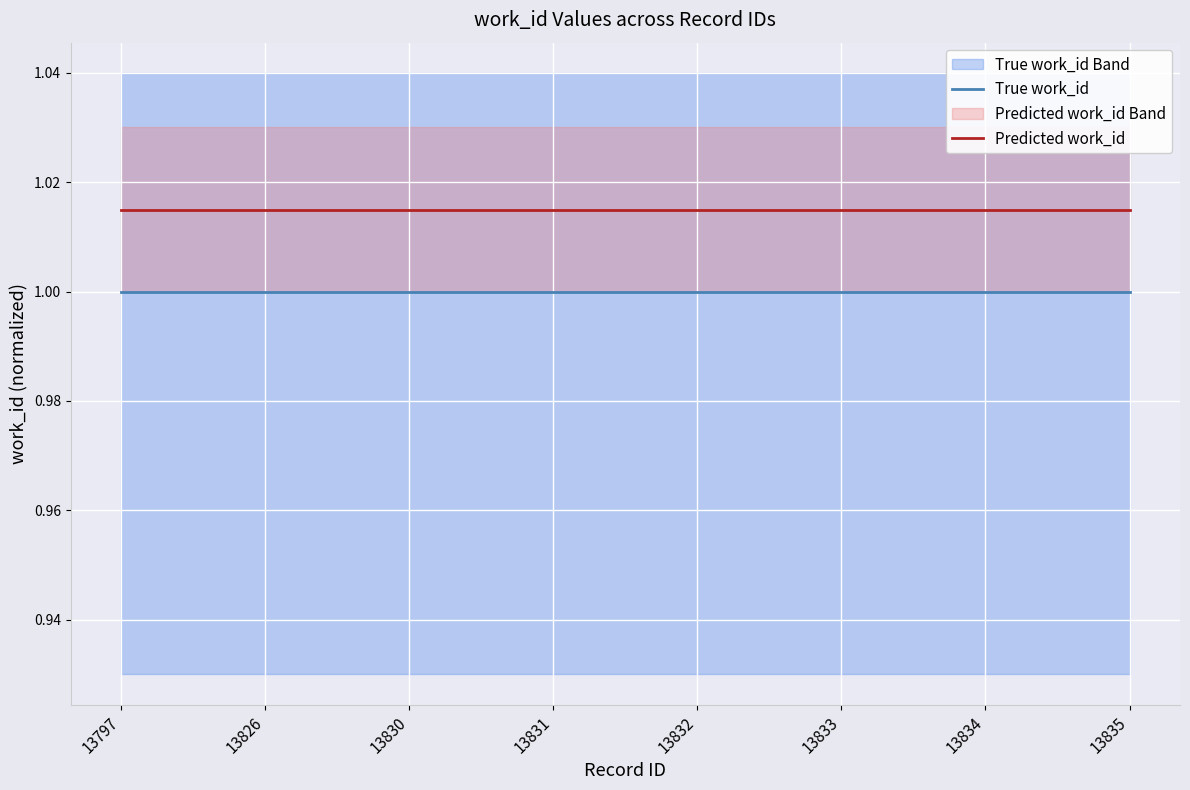

List the labels in order of Predicted work_id value, smallest first.

13797, 13826, 13830, 13831, 13832, 13833, 13834, 13835